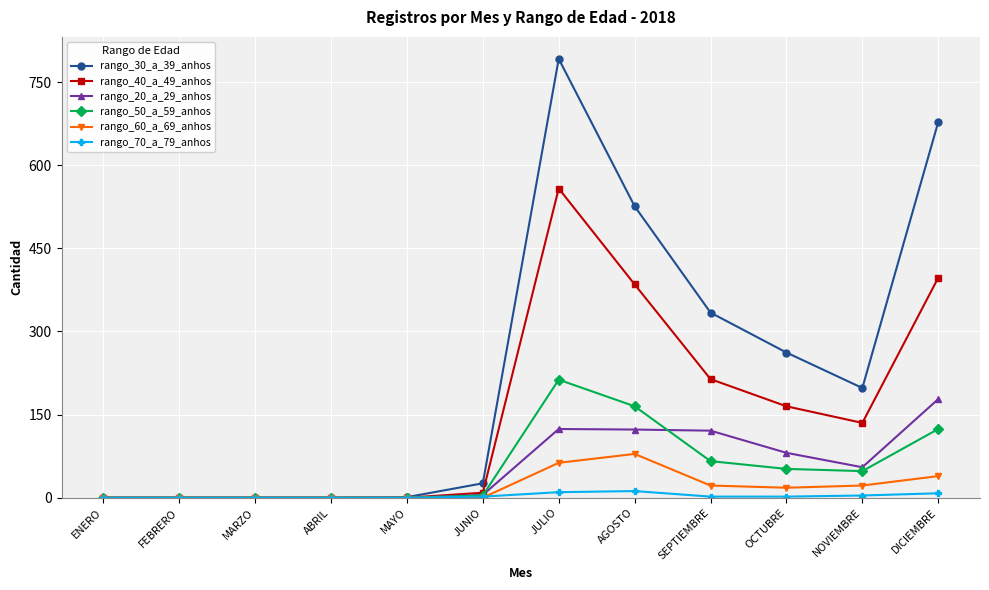

Which series ends up on top after the final intersection of rango_60_a_69_anhos and rango_70_a_79_anhos?

rango_60_a_69_anhos